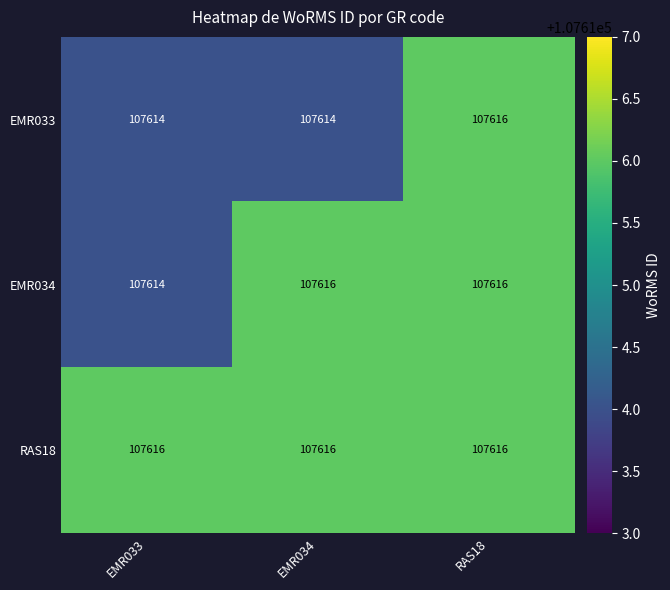

Reading left to right, transcribe all the data shown in this chart.

EMR033: EMR033=107614	EMR034=107614	RAS18=107616
EMR034: EMR033=107614	EMR034=107616	RAS18=107616
RAS18: EMR033=107616	EMR034=107616	RAS18=107616